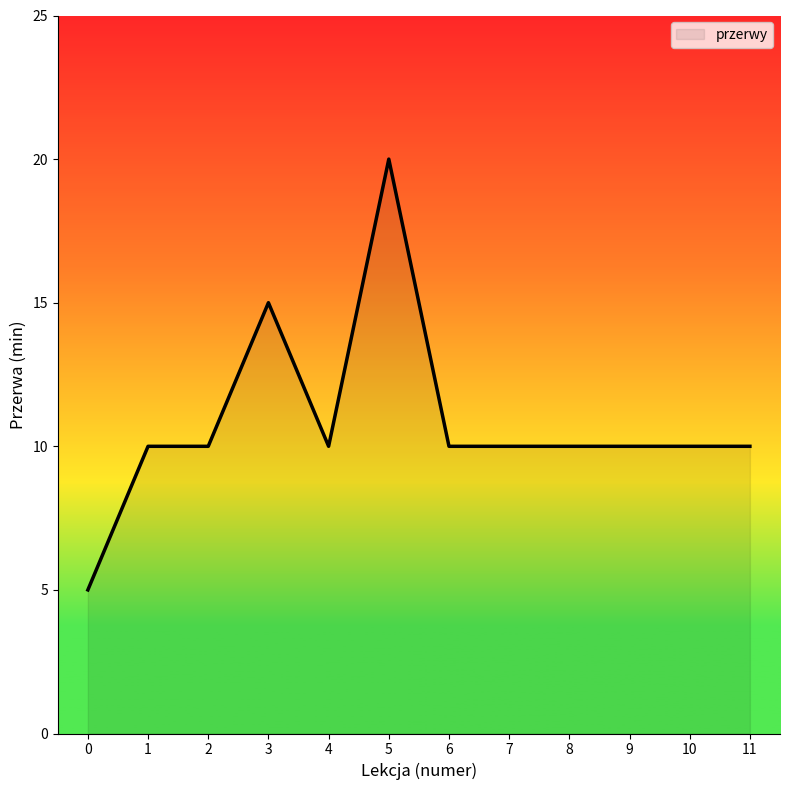

What is the greatest value displayed?

20